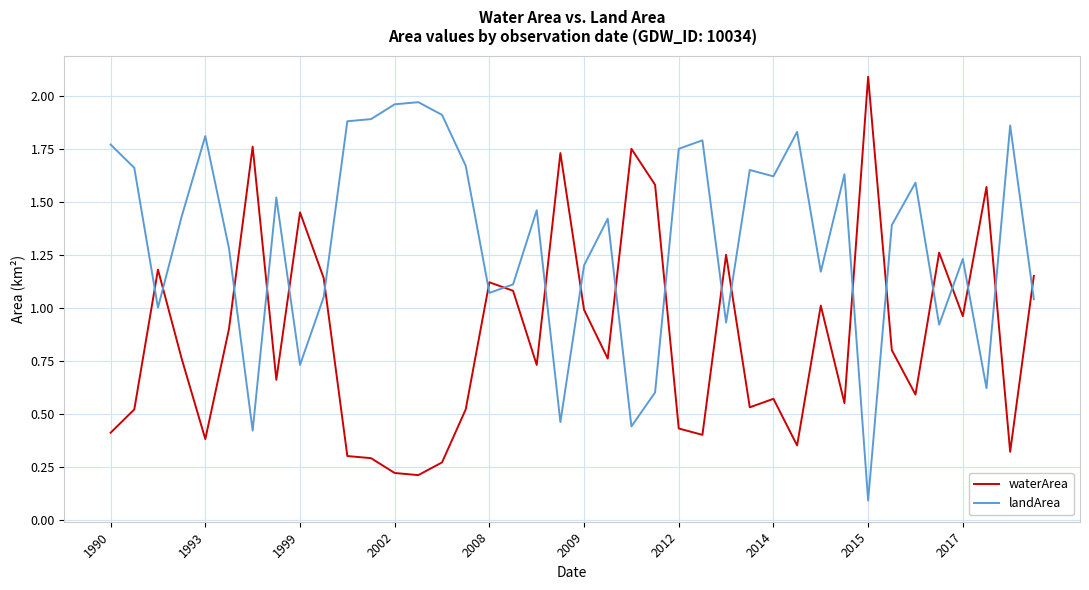

What is the greatest value displayed?

2.1